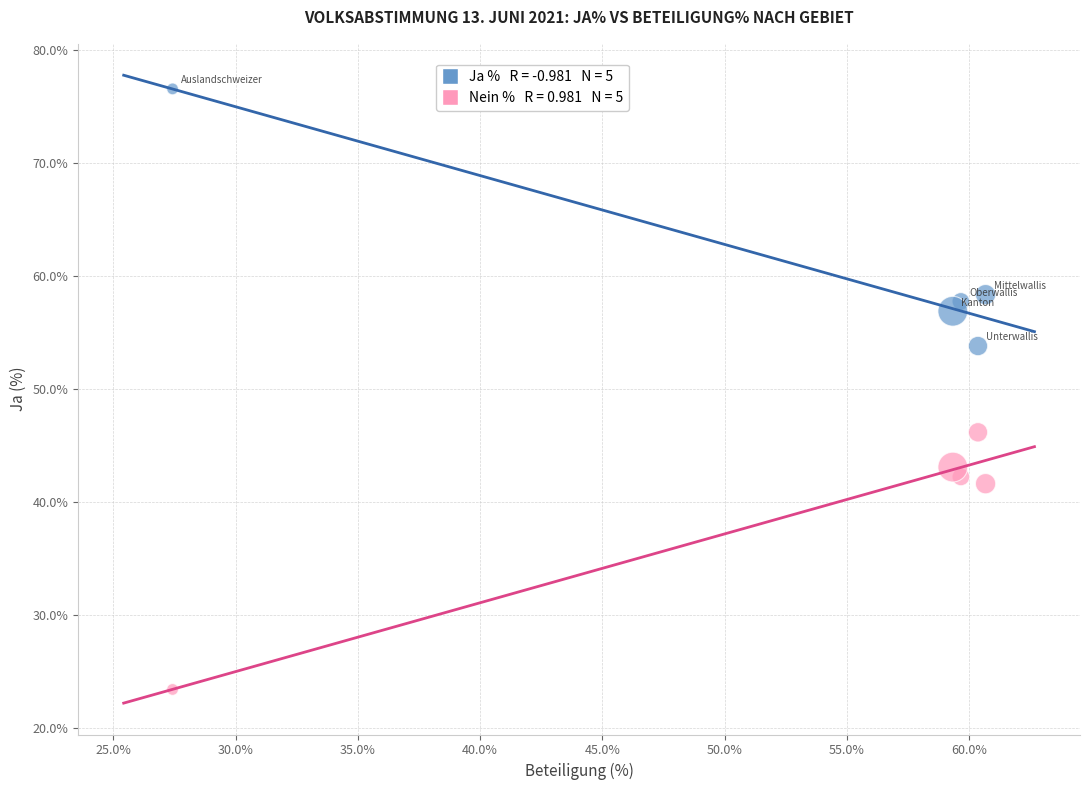

Across all data points, what is the range of Y values (max minus min)?

53.2